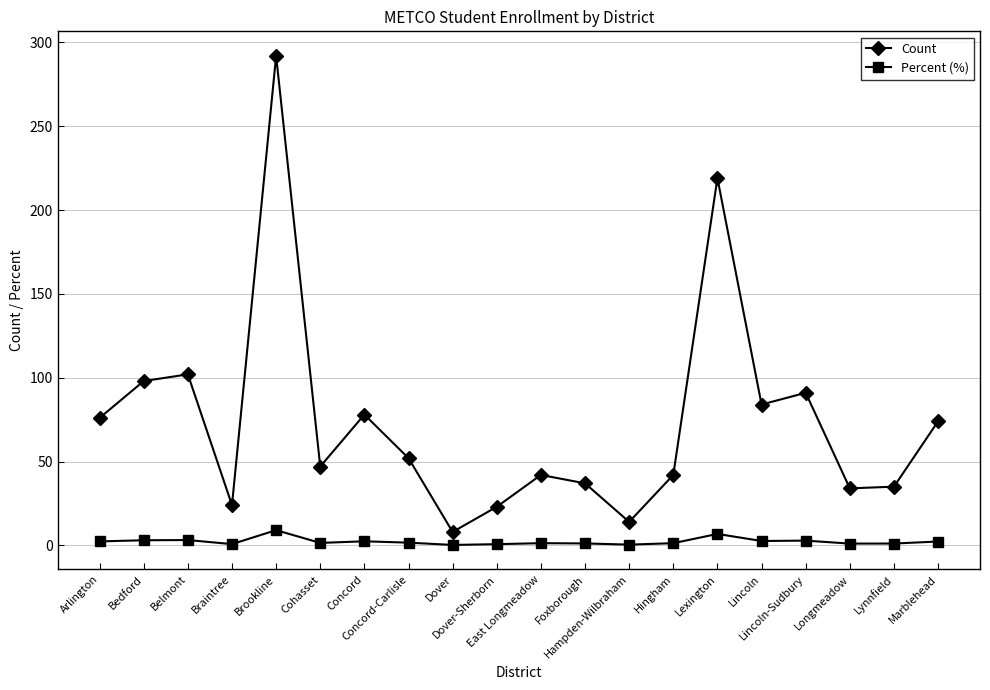

What is the difference between the highest and lowest values at Dover?

7.8